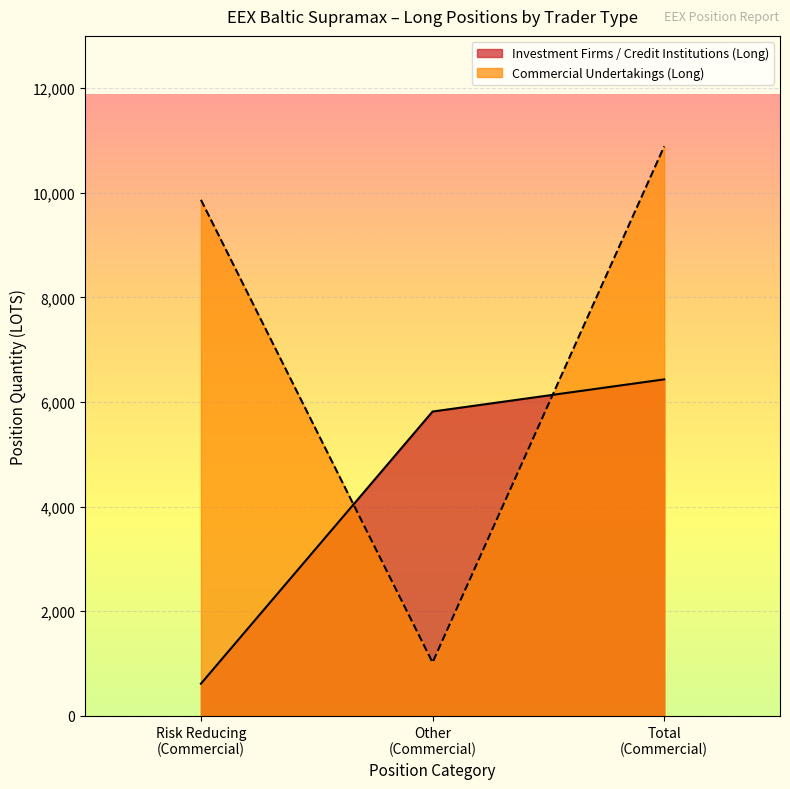

Reading right to left, transcribe all the data shown in this chart.

Investment Firms / Credit Institutions (Long): 6433.0	5818.0	615.0
Commercial Undertakings (Long): 10886.9	1021.3	9865.6